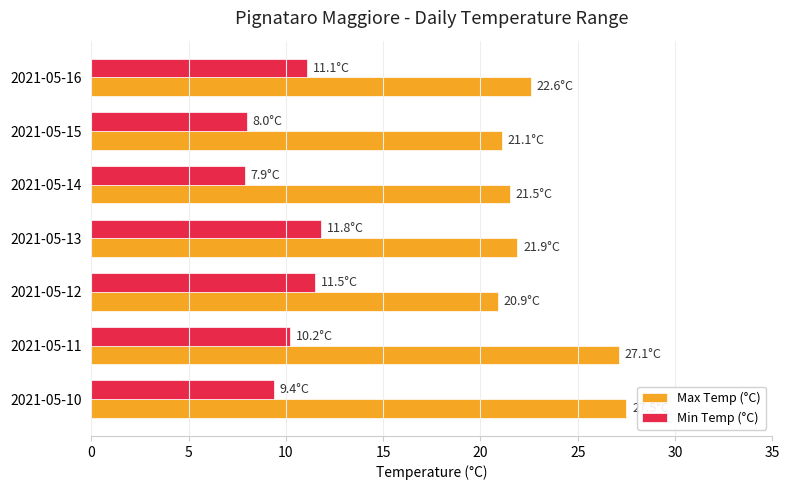

List the series in order of their overall mean, highest first.

Max Temp (°C), Min Temp (°C)